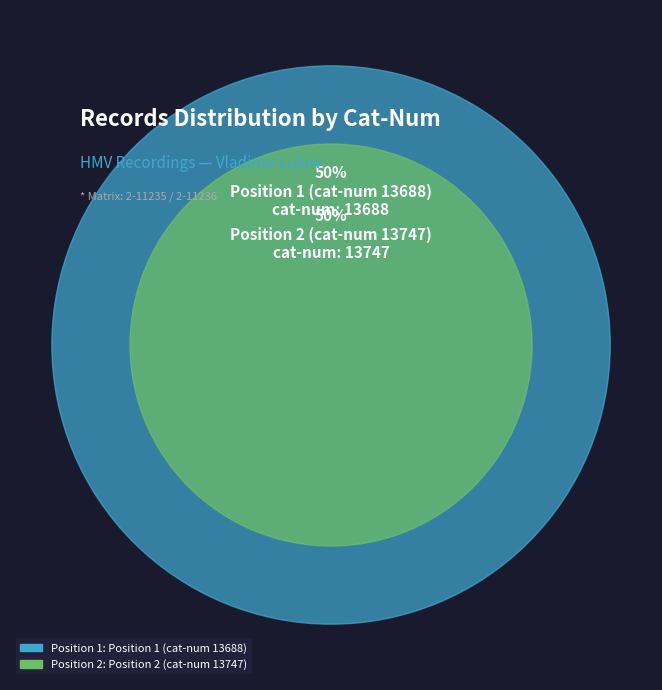

What is the largest slice in the pie chart?

Position 2 (cat-num 13747)